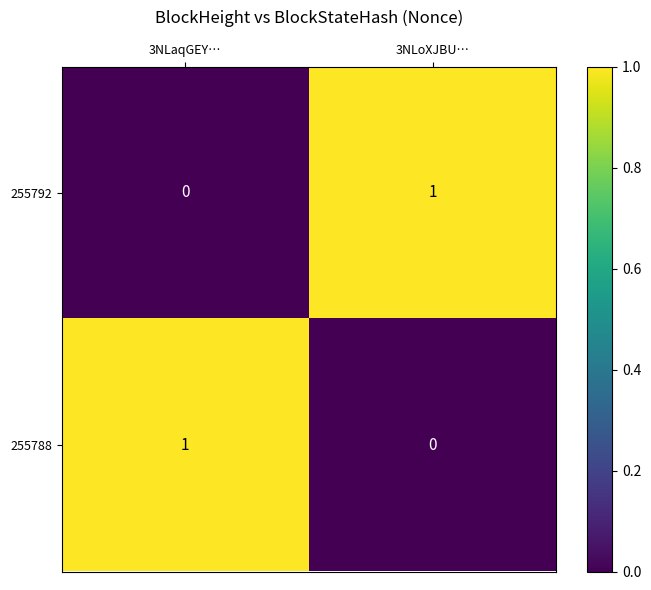

Is it true that 255788 equals 1 at 3NLaqGEY…?

True